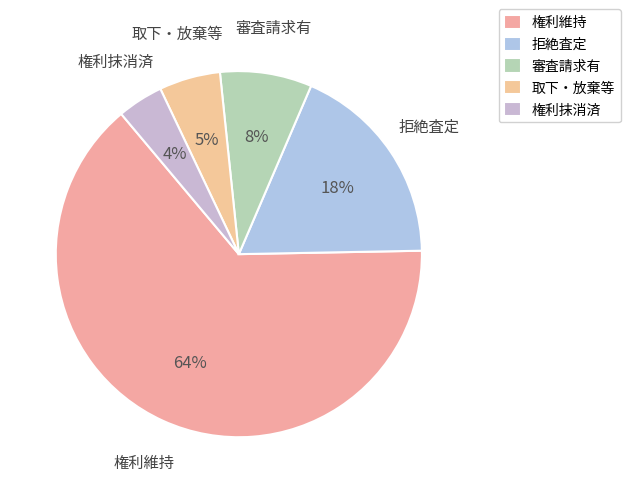

Does 権利維持 represent more than half of the total?

Yes